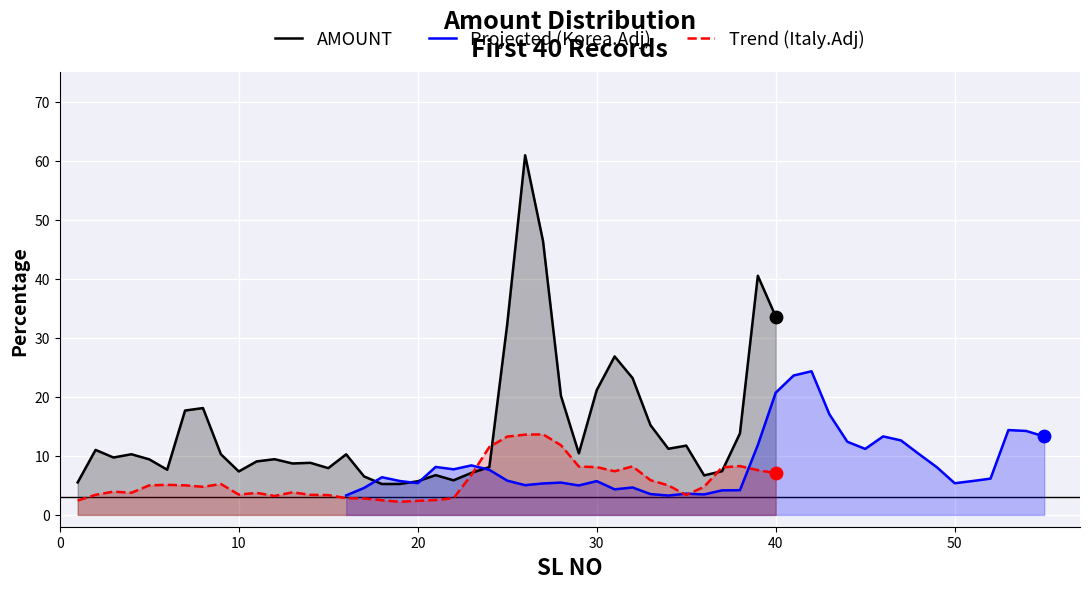

Which series contains the lowest Y value?

Trend (Italy.Adj)